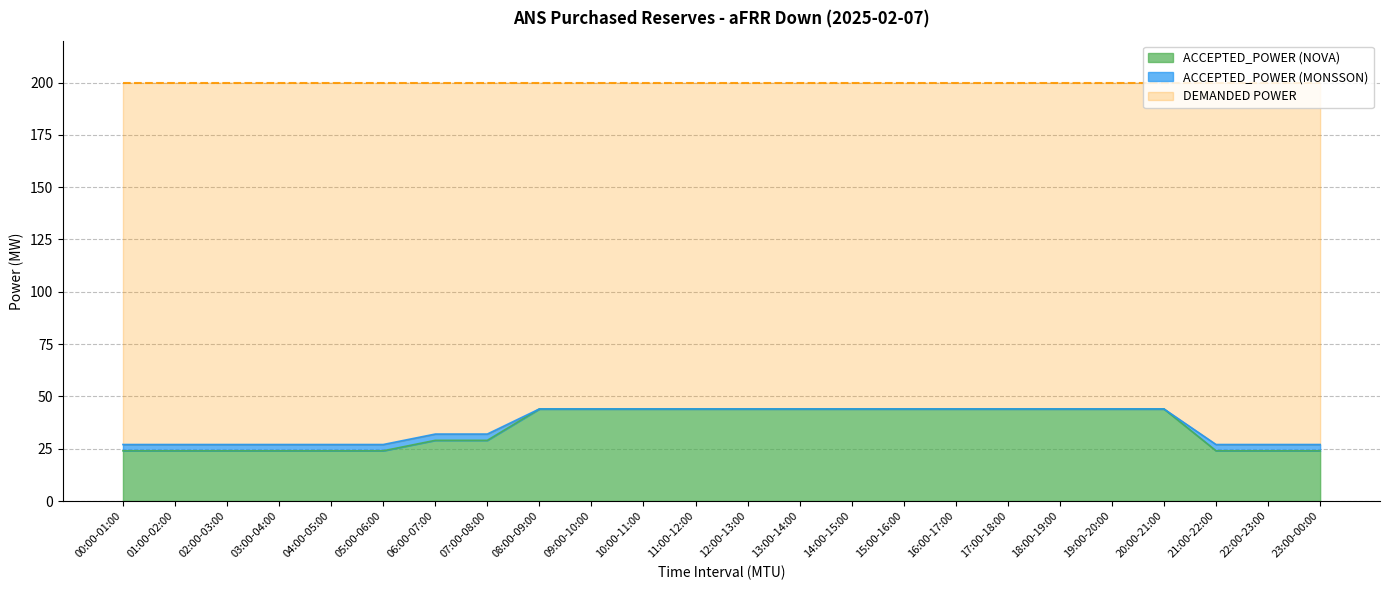

True or false: ACCEPTED_POWER (NOVA) has a value of 34 at 02:00-03:00.

False